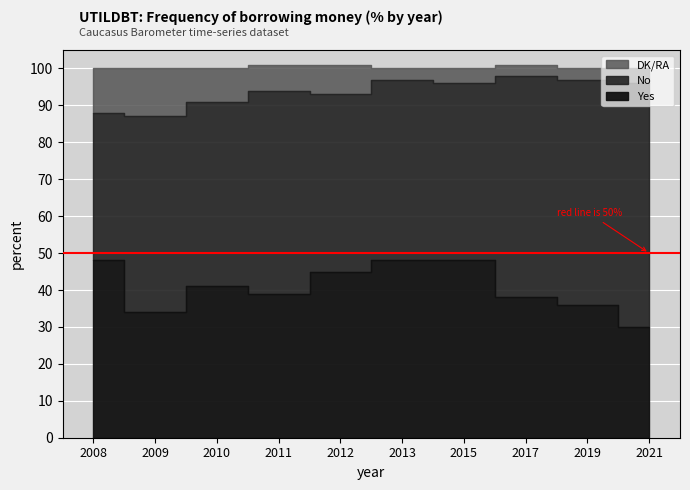

Reading left to right, extract all data points from this chart.

Yes: 48	34	41	39	45	48	48	38	36	30
No: 40	53	50	55	48	49	48	60	61	66
DK/RA: 12	13	9	7	8	3	4	3	3	4